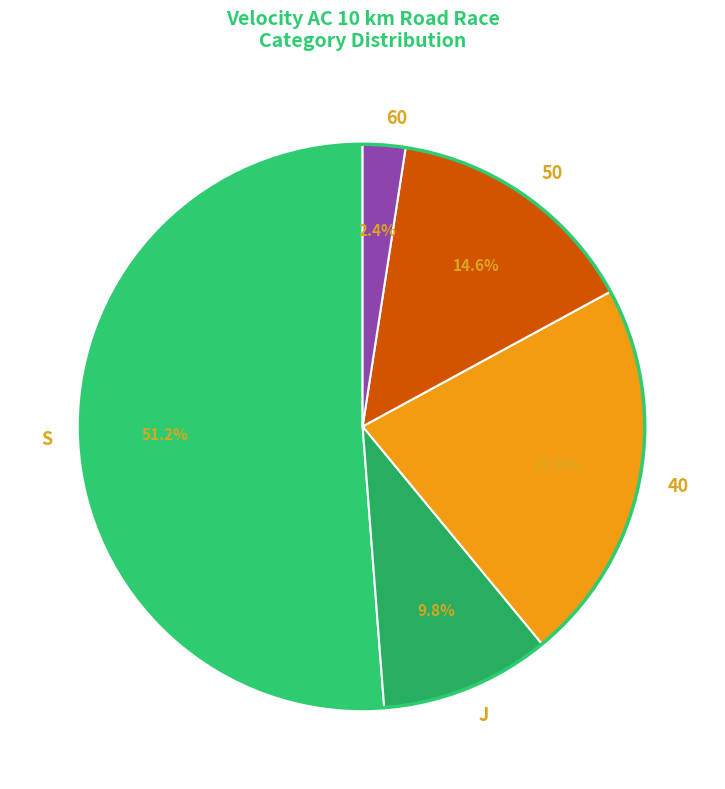

How much of the chart is everything except 60?

97.6%